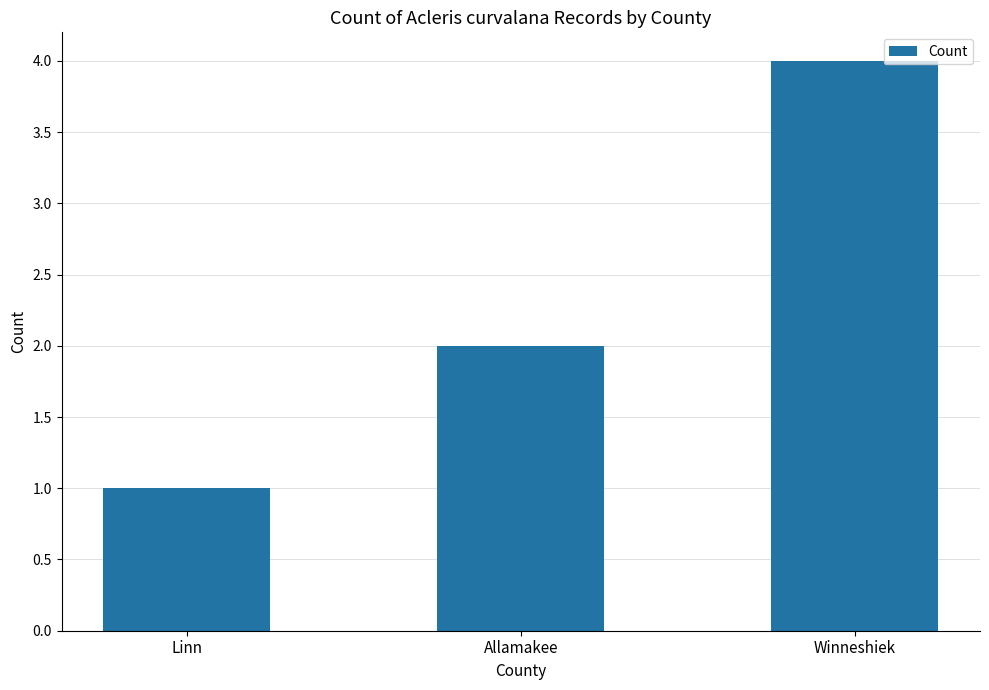

What is the label of the 3rd bar from the left?

Winneshiek